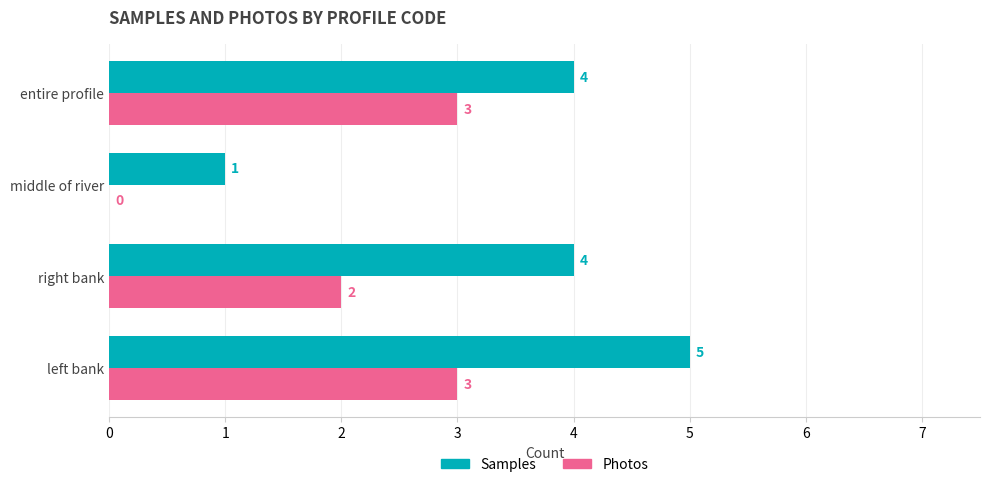

What is the sum of all Photos values?

8